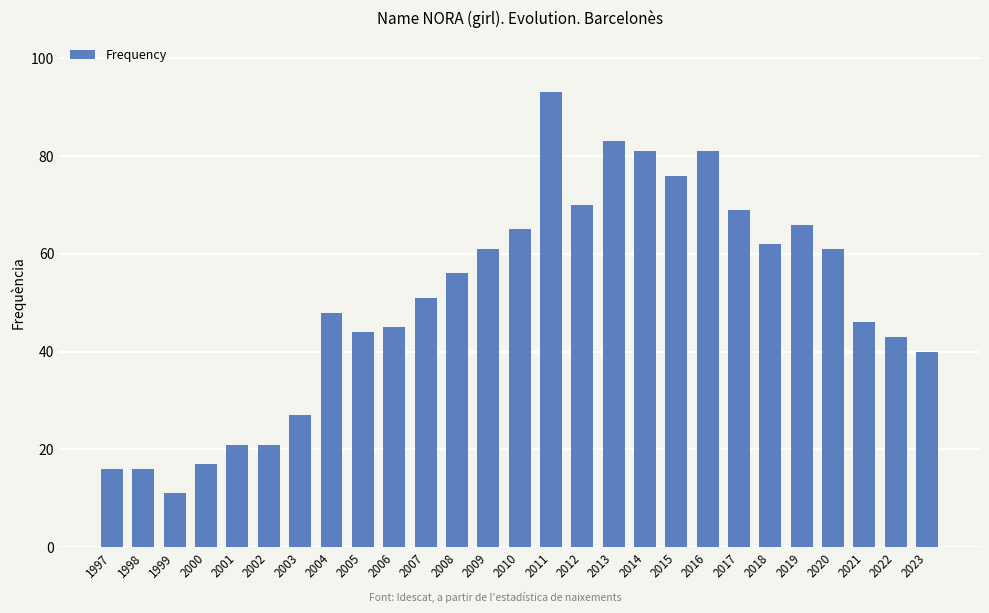

What is the difference between the second highest and second lowest values?

67